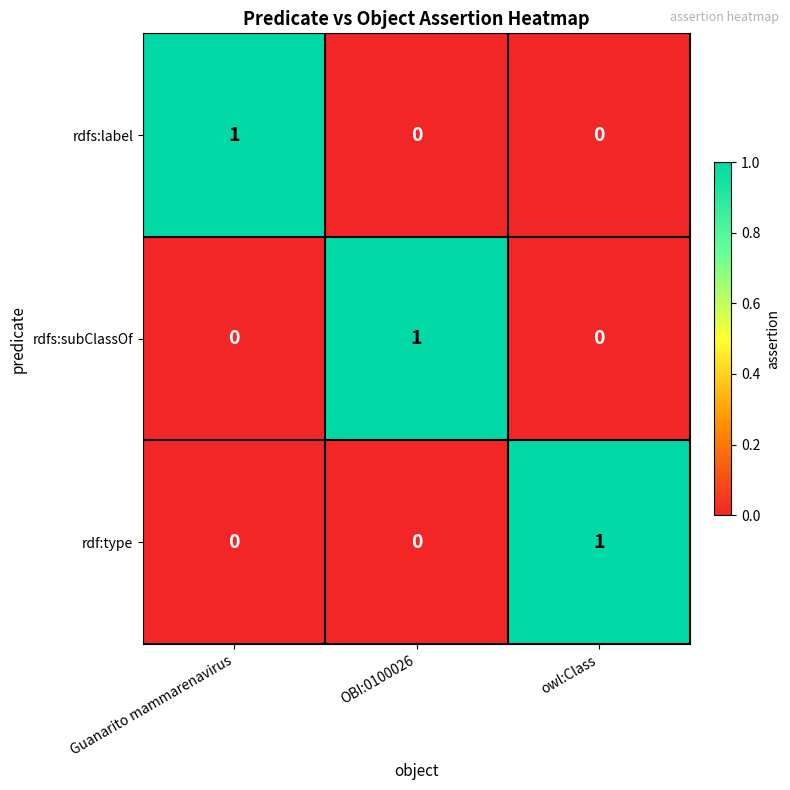

How many rdfs:subClassOf values are between 0 and 1?

3